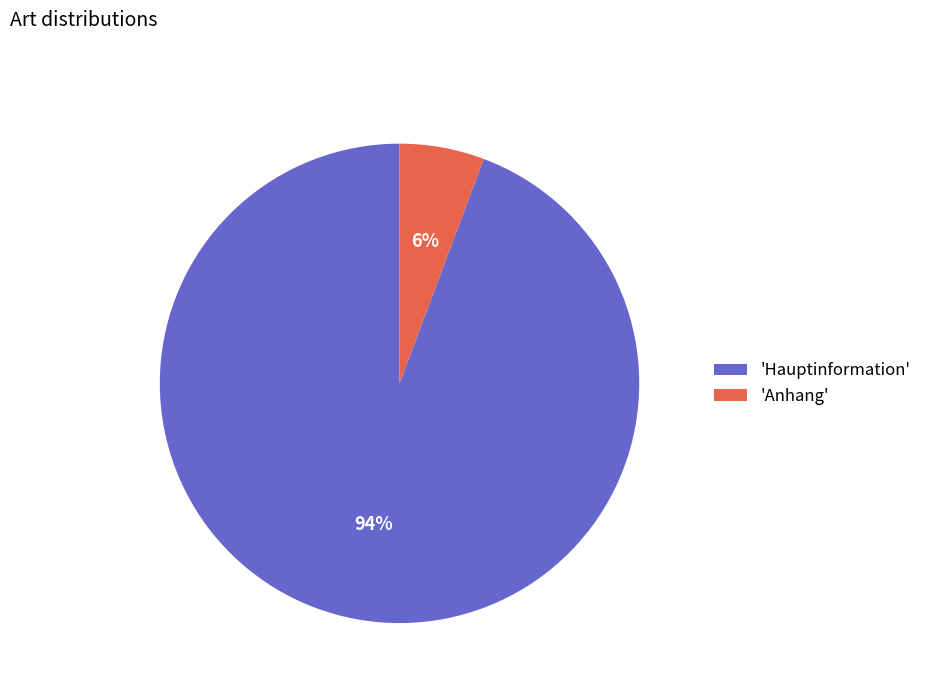

What is the largest slice in the pie chart?

'Hauptinformation'